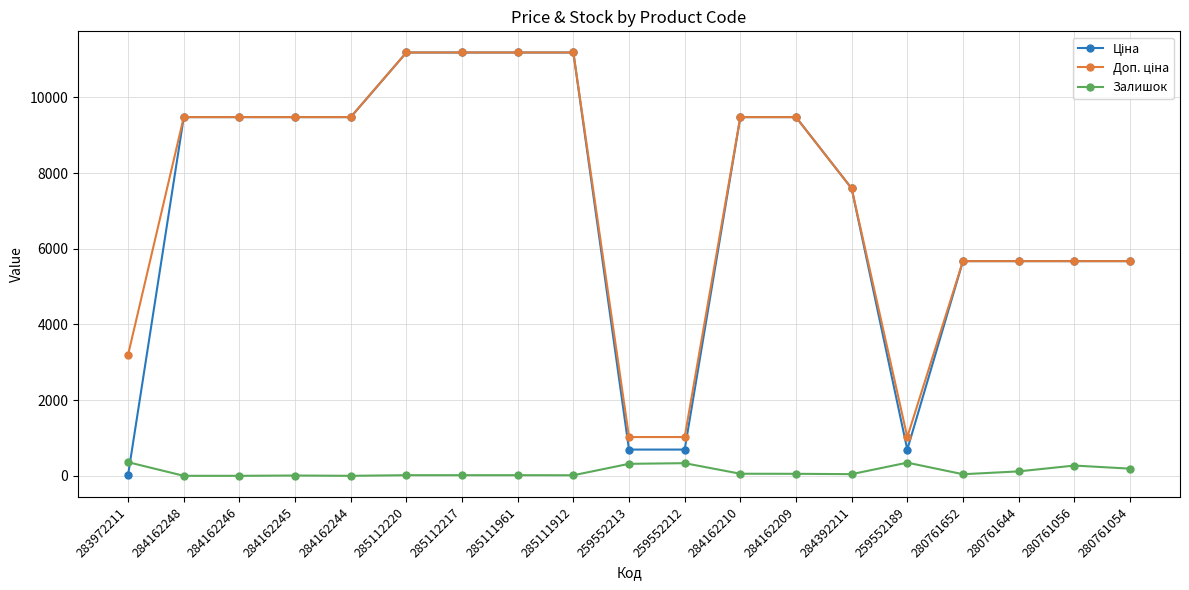

What is the total value across all series at 259552213?

2035.3